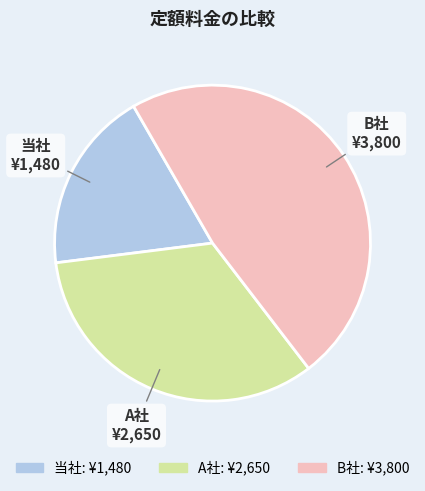

Rank the categories by value from lowest to highest.

当社, A社, B社